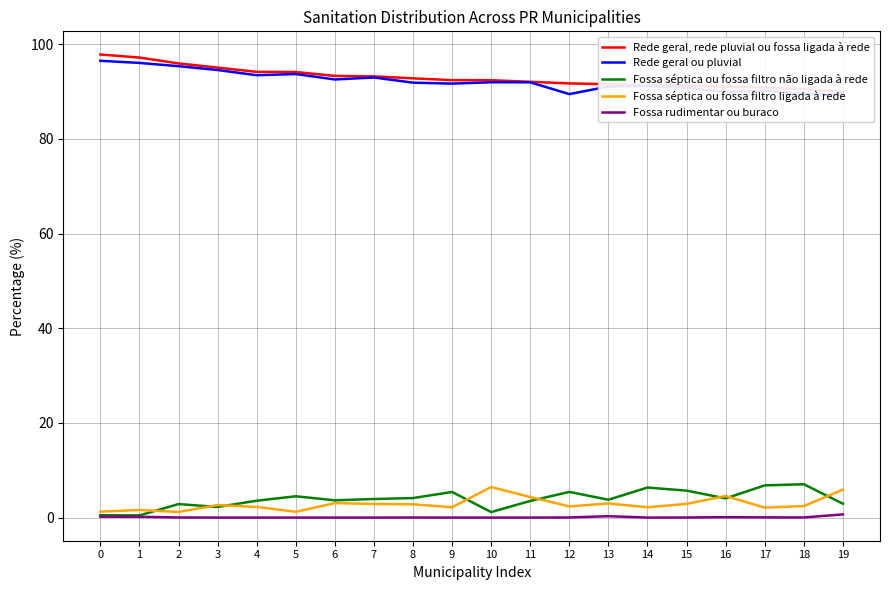

In Fossa séptica ou fossa filtro não ligada à rede, how many points are higher than both neighbors (excluding endpoints)?

6